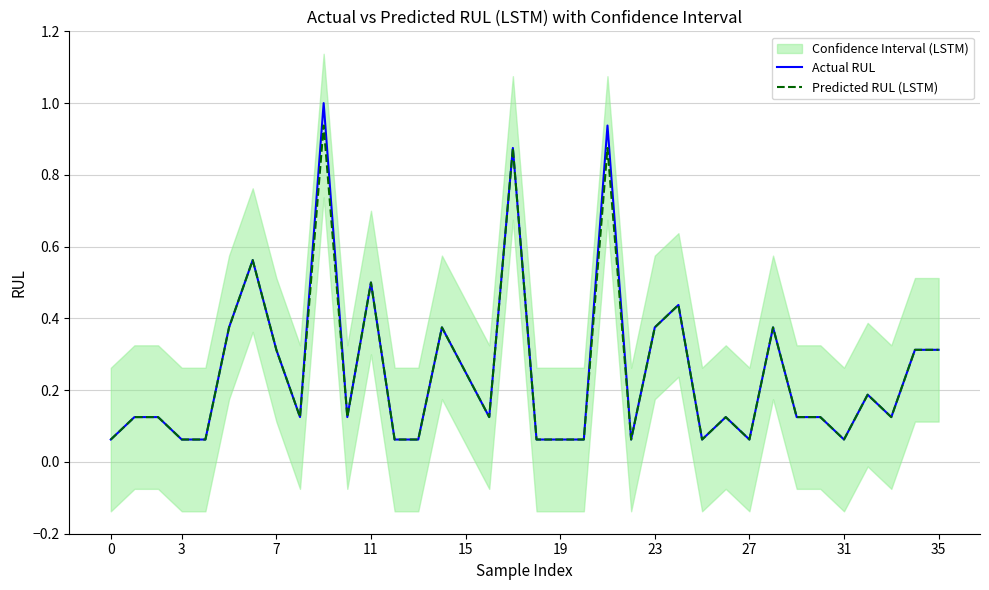

Is it true that Actual RUL equals 0.3 at 35?

True